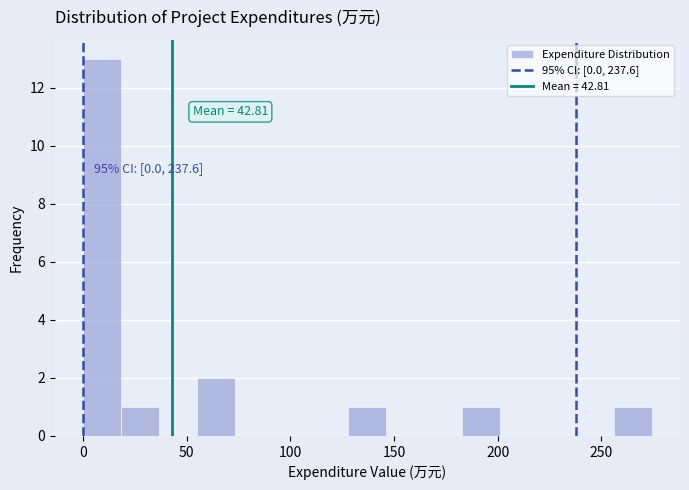

Read against the x-axis, roughly where is the centre of the tallest bar?

10